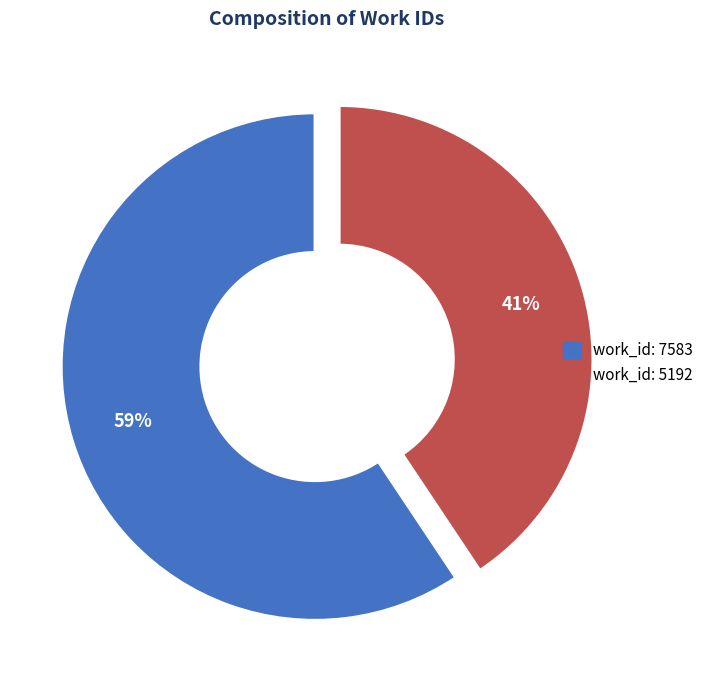

Is it true that work_id: 5192 is 41% of the pie?

True